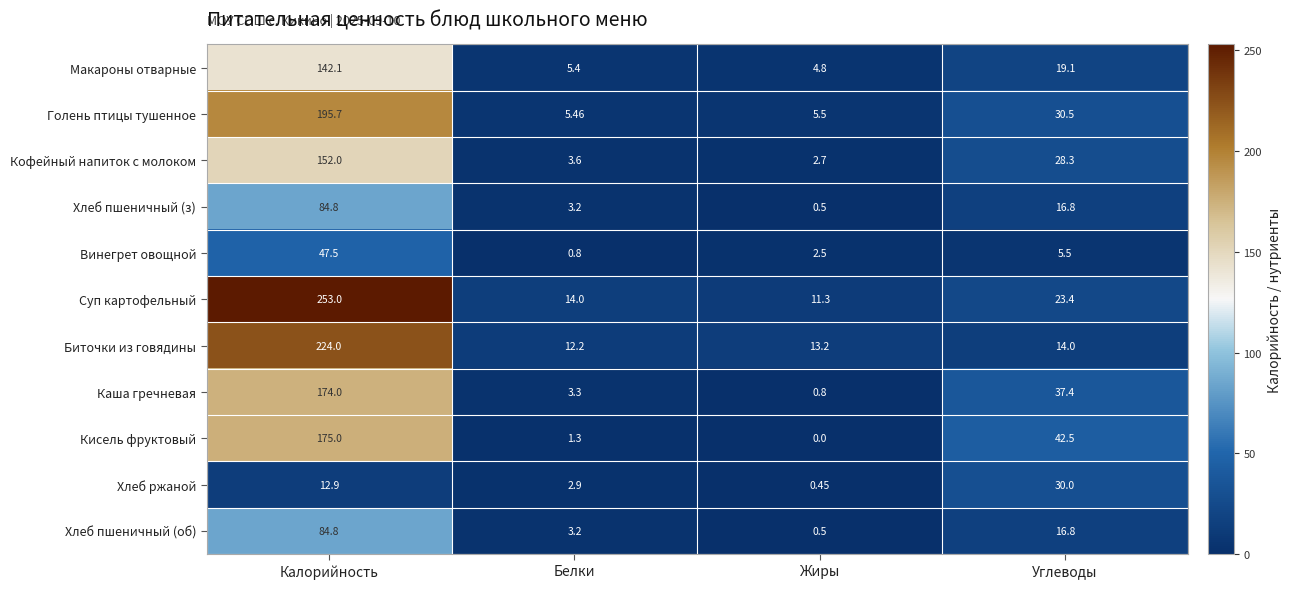

At which label does Винегрет овощной reach its minimum?

Белки